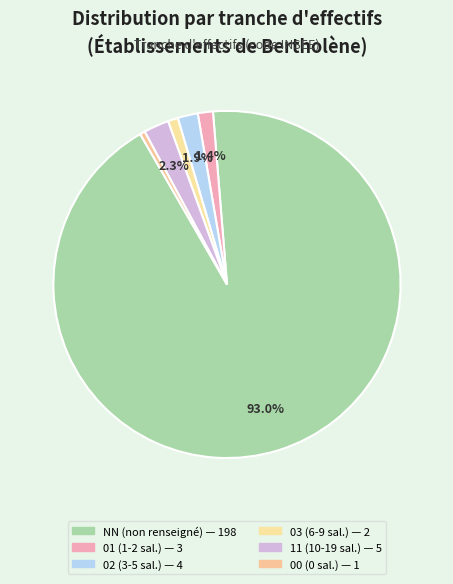

Is 01 the majority of the pie?

No